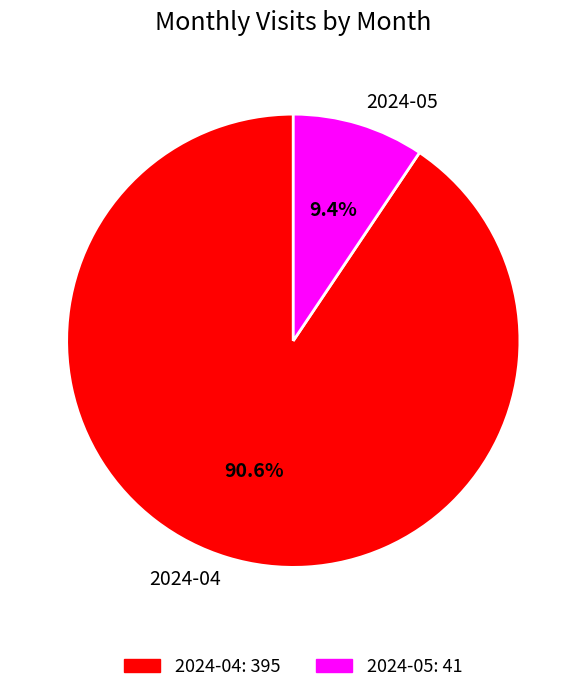

Count the number of slices in the pie.

2